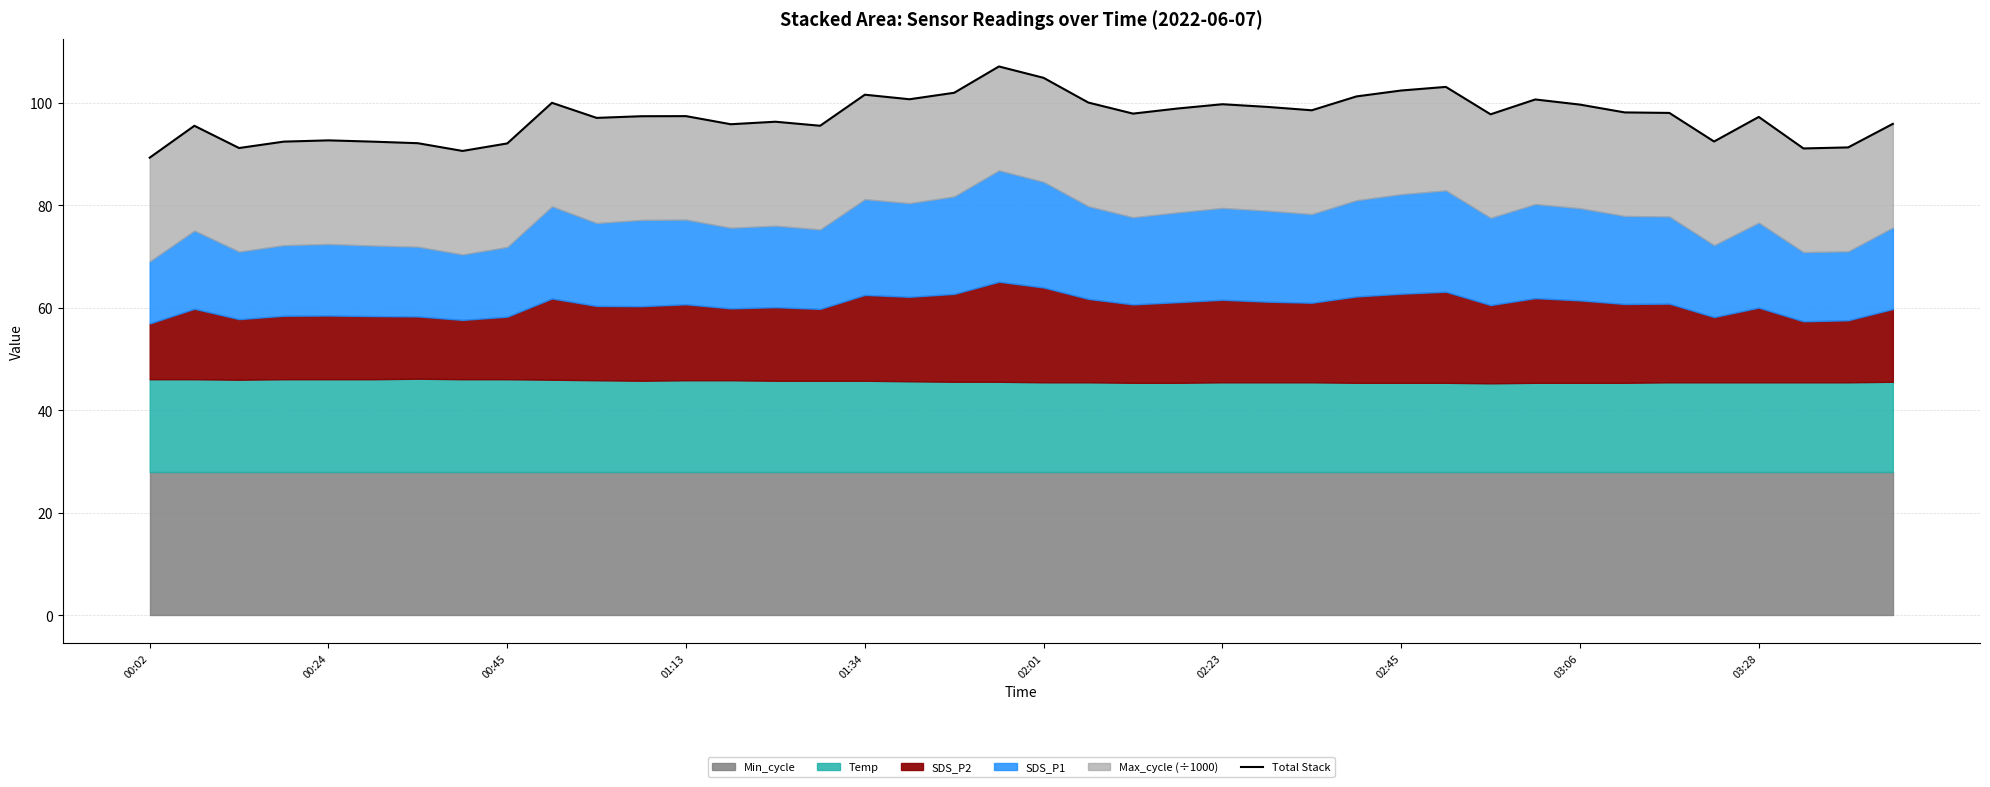

How many points are higher than both their immediate neighbors (excluding endpoints)?

11